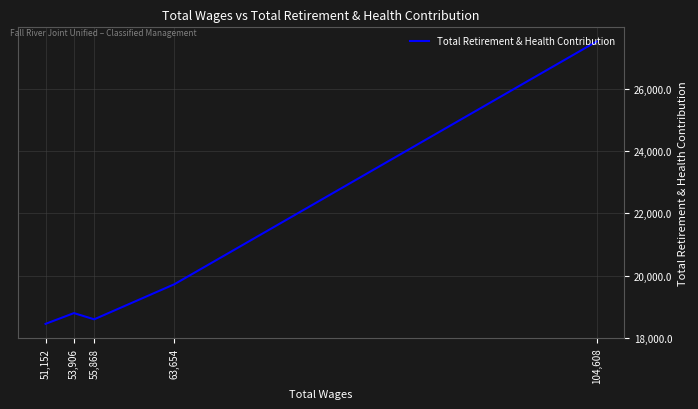

The value at 55,868 is 18591. True or false?

True